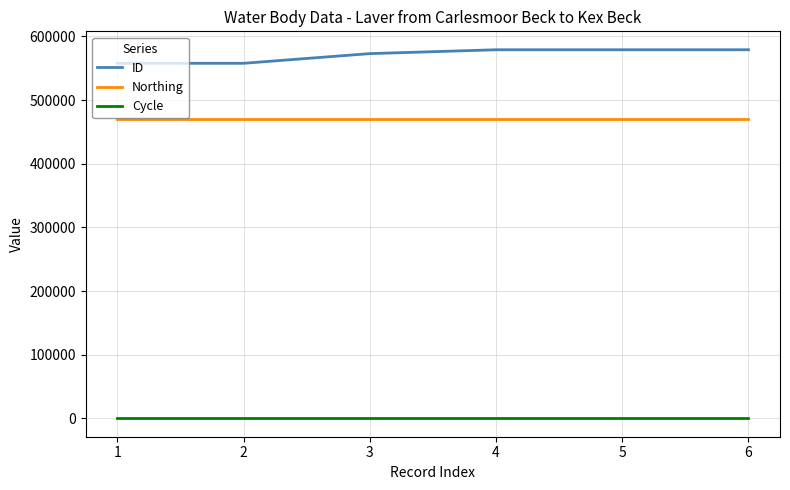

What is the difference between the maximum and minimum values in the ID series?

21274